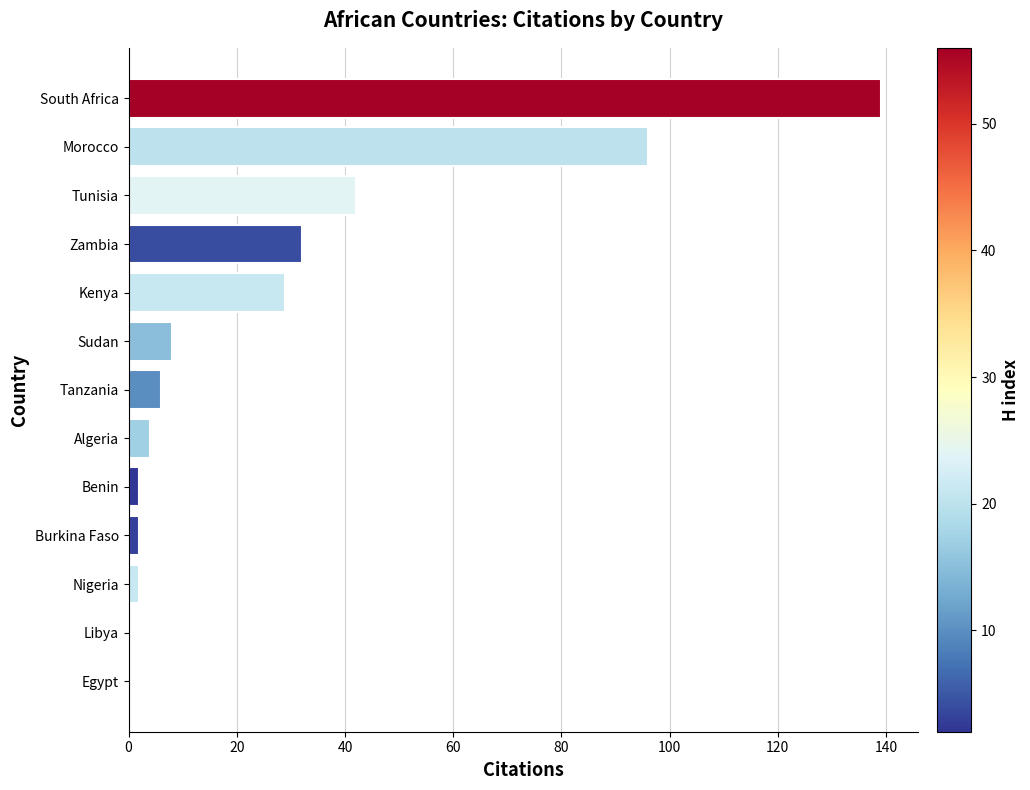

Approximately how many times larger is the value at Sudan compared to Algeria?

2.0